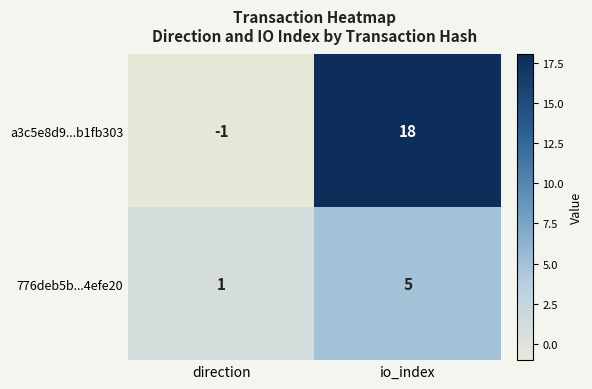

What is the maximum value shown in the chart?

18